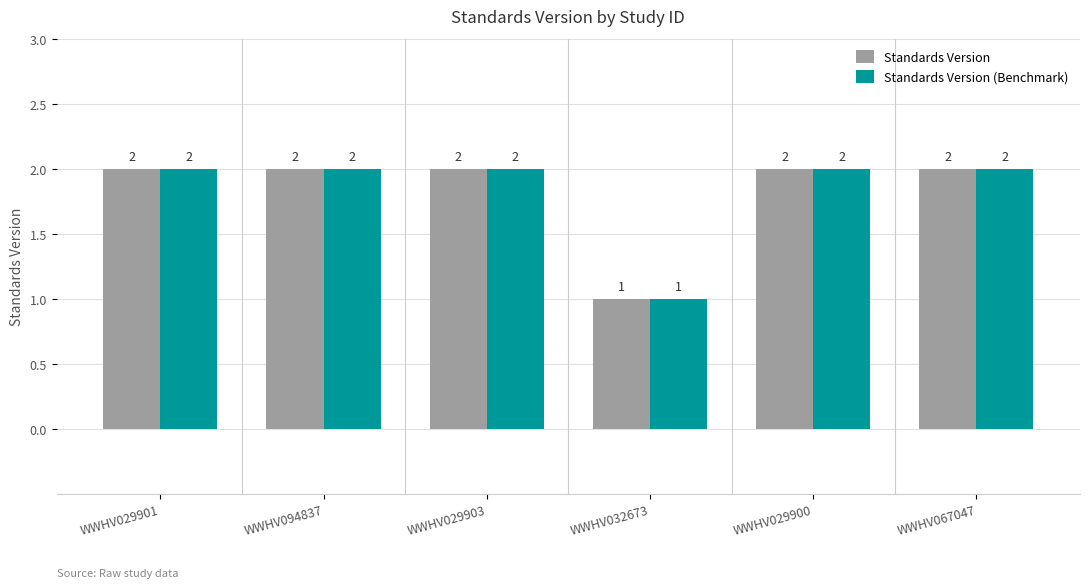

What is the value of the Standards Version (Benchmark) bar at the 6th from the left?

2